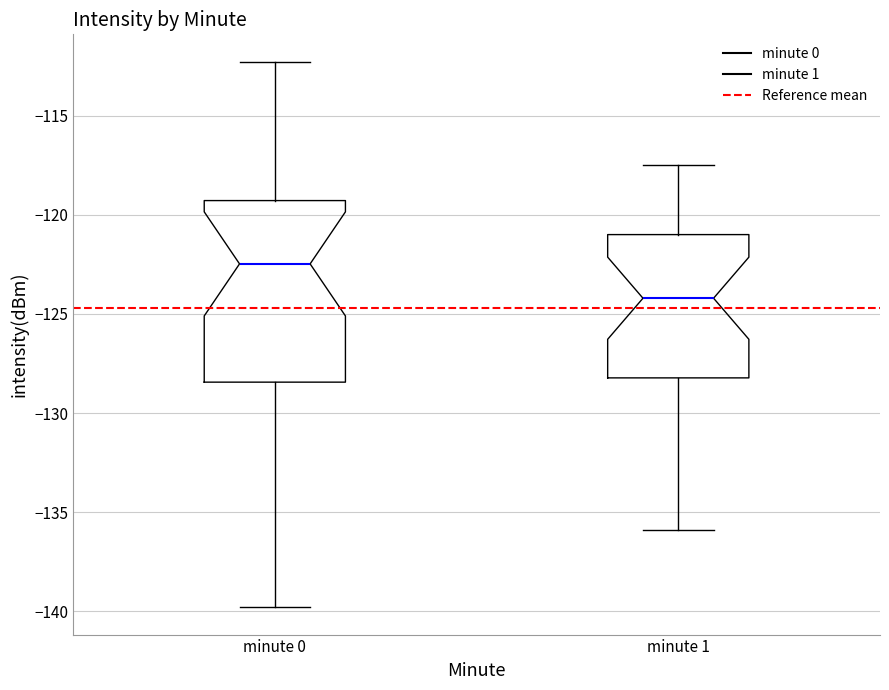

Reading left to right, read every box against the y-axis: the position of its median line, the range the box covers, and the ends of its whiskers. The values are not printed on the chart, so give them approximately, as read against the axis.

minute 0: median -122.5, box -128.5 to -119.5, whiskers -140.0 to -112.5
minute 1: median -124.0, box -128.0 to -121.0, whiskers -136.0 to -117.5